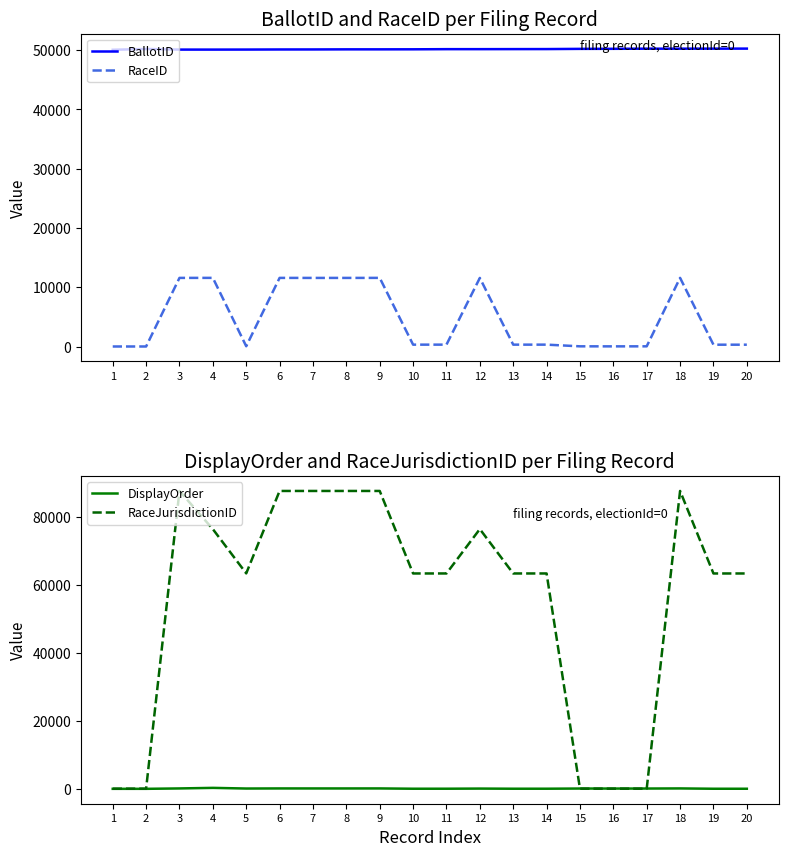

In RaceID, how many points are higher than both neighbors (excluding endpoints)?

6